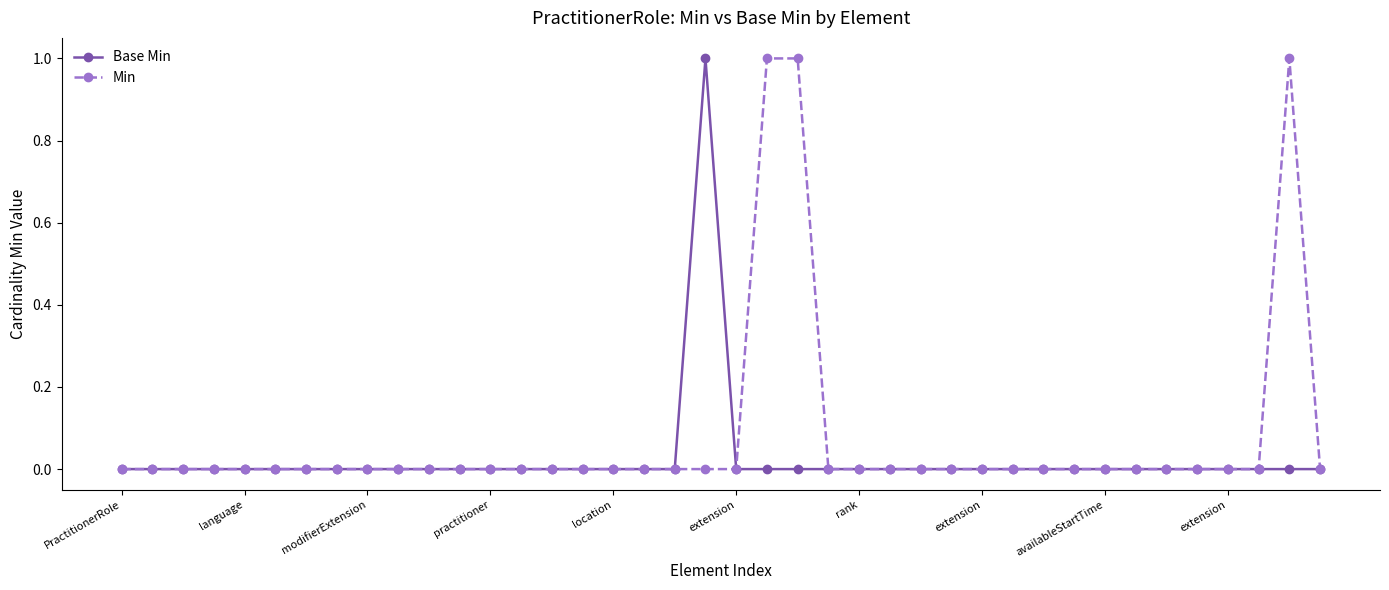

Which series has the largest total across all categories?

Min